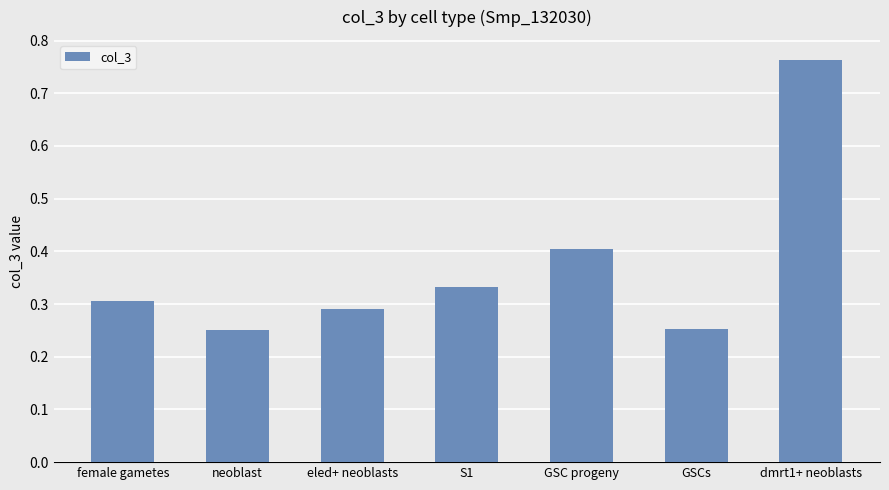

How many values are between 0 and 1?

7